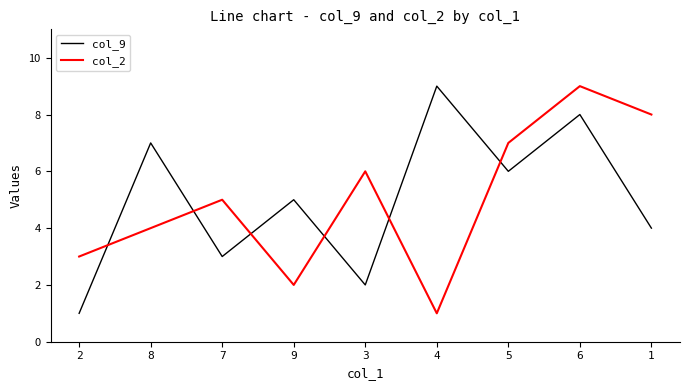

Reading left to right, extract all data points from this chart.

col_9: 2=1	8=7	7=3	9=5	3=2	4=9	5=6	6=8	1=4
col_2: 2=3	8=4	7=5	9=2	3=6	4=1	5=7	6=9	1=8